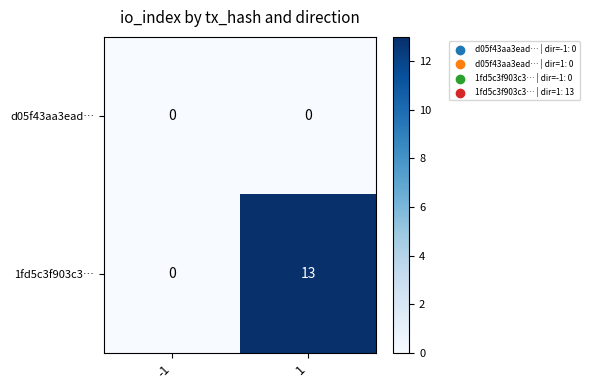

What is the difference between the maximum and minimum values in the 1fd5c3f903c3… series?

13